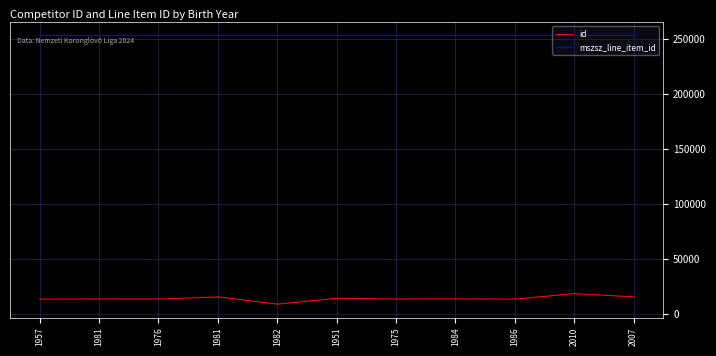

Does the chart display data point markers on the line(s)?

No